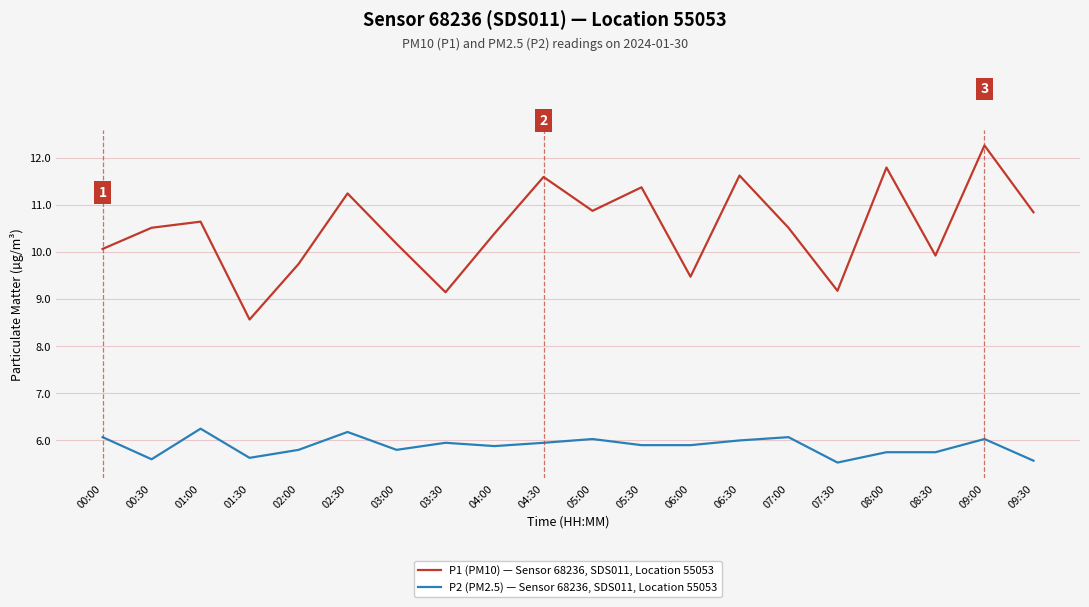

True or false: P2 (PM2.5) — Sensor 68236, SDS011, Location 55053 has a value of 5.9 at 04:00.

True